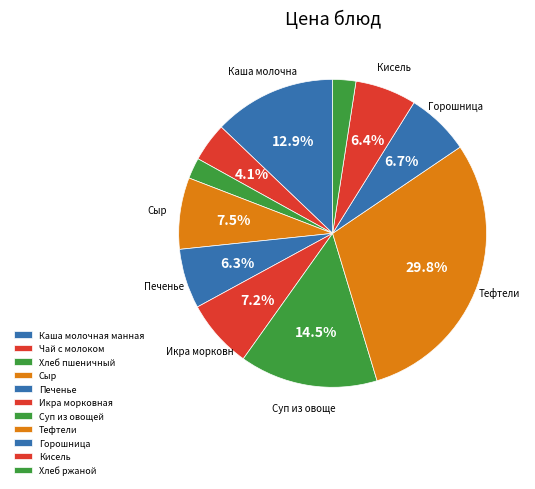

Does Кисель account for over 50% of the chart?

No